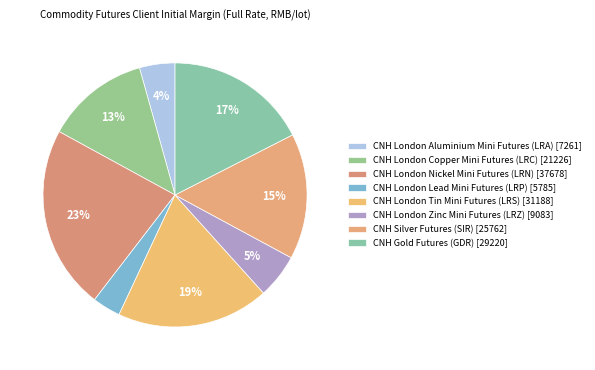

What is the smallest slice in the pie chart?

CNH London Lead Mini Futures (LRP)